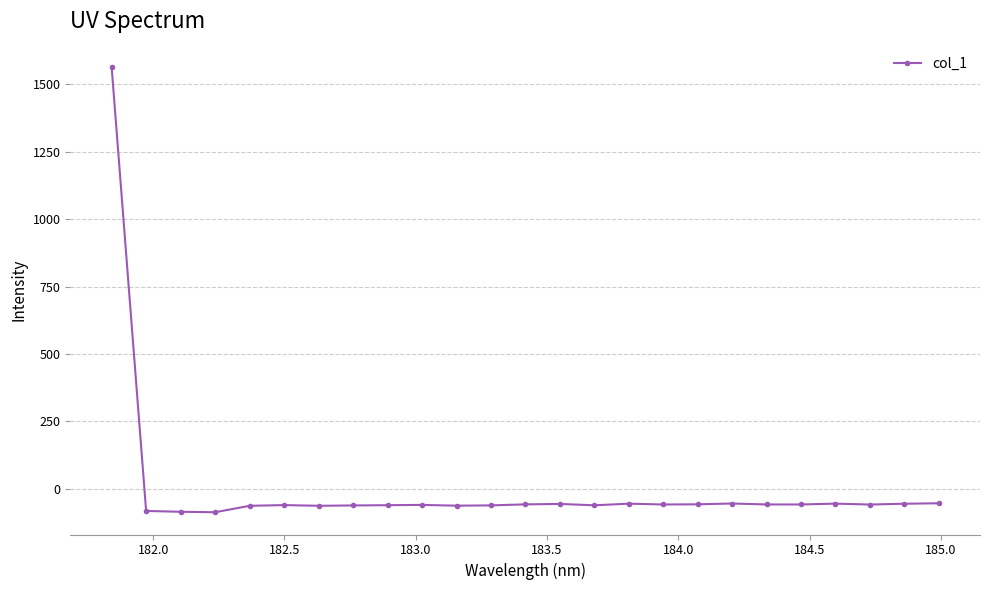

What is the value of the 5th point from the left?

-62.8